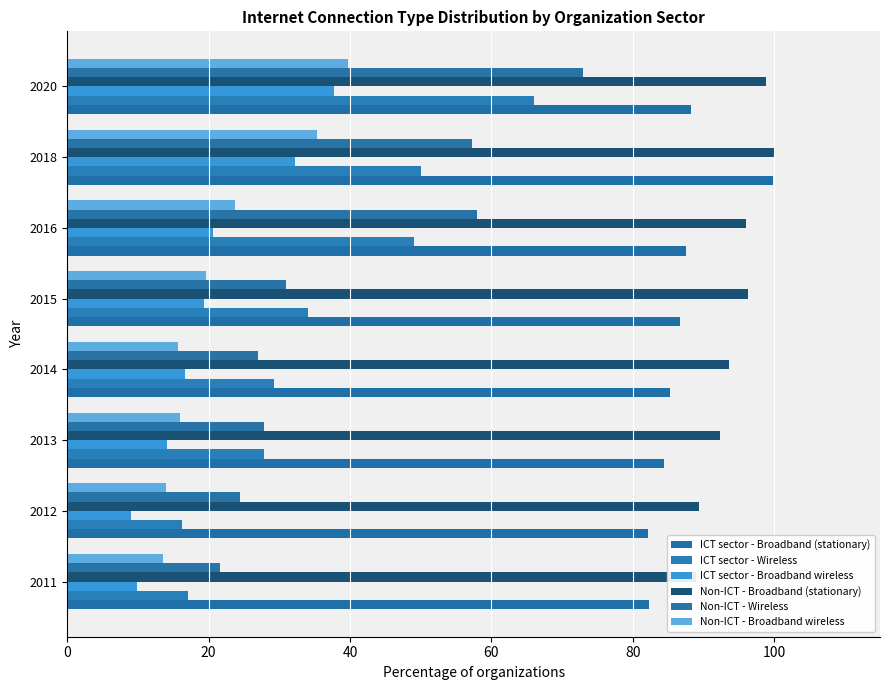

The value of ICT sector - Broadband wireless at 2012 is 4.0. True or false?

False